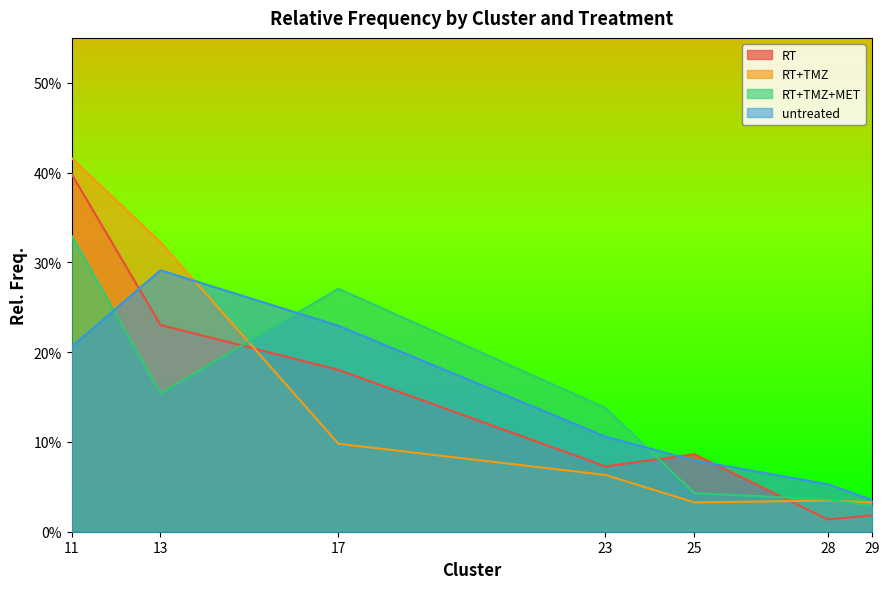

At which category is the sum across all series the highest?

11